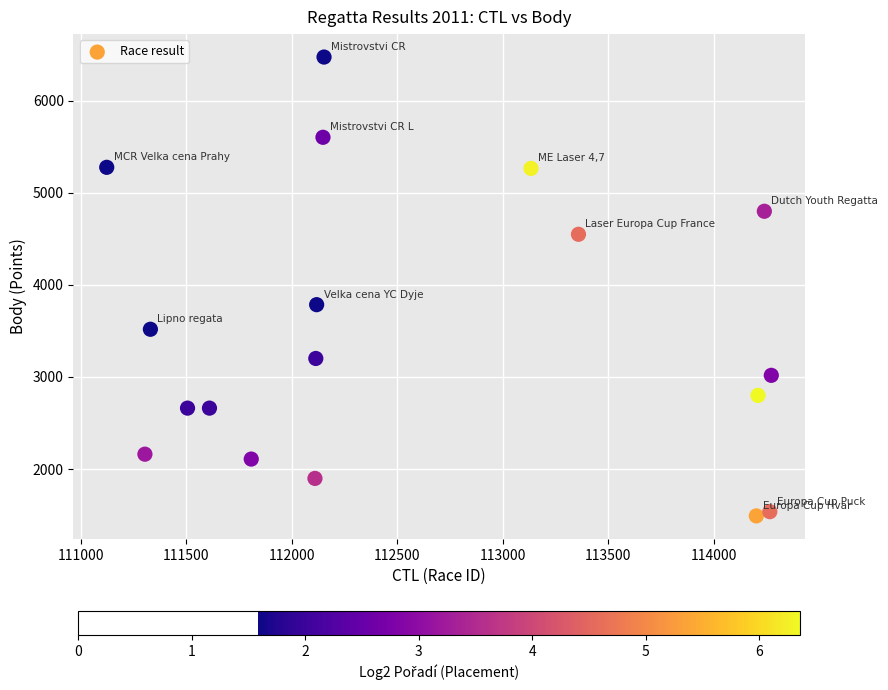

What Y value in the scatter plot is closest to 3981?

3784